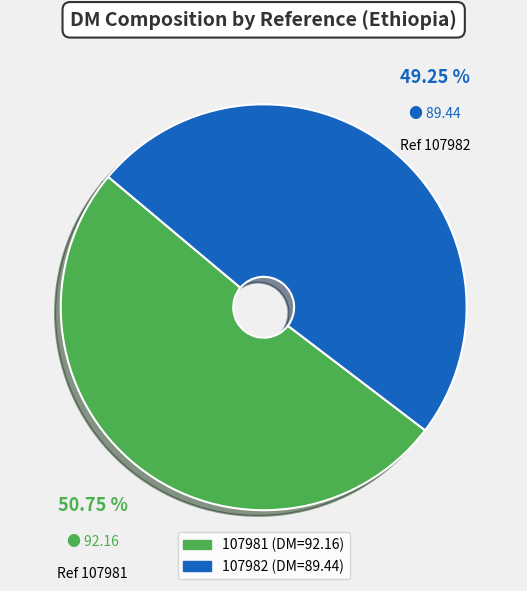

True or false: 107982 accounts for 49% of the total.

True